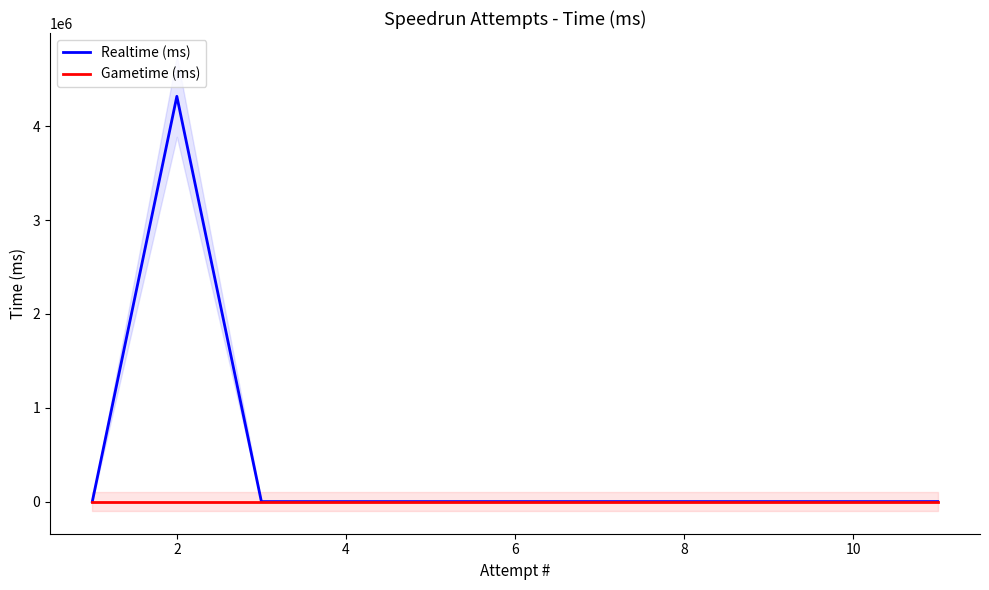

How many data points in Realtime (ms) are above 0?

1